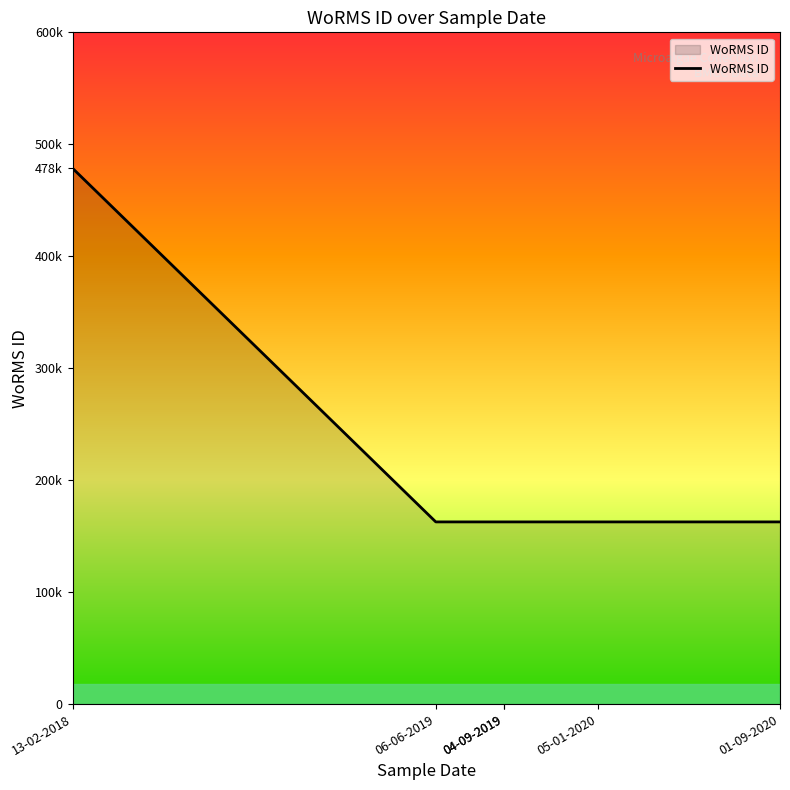

Which has a higher value, 01-09-2020 or 04-09-2019?

01-09-2020